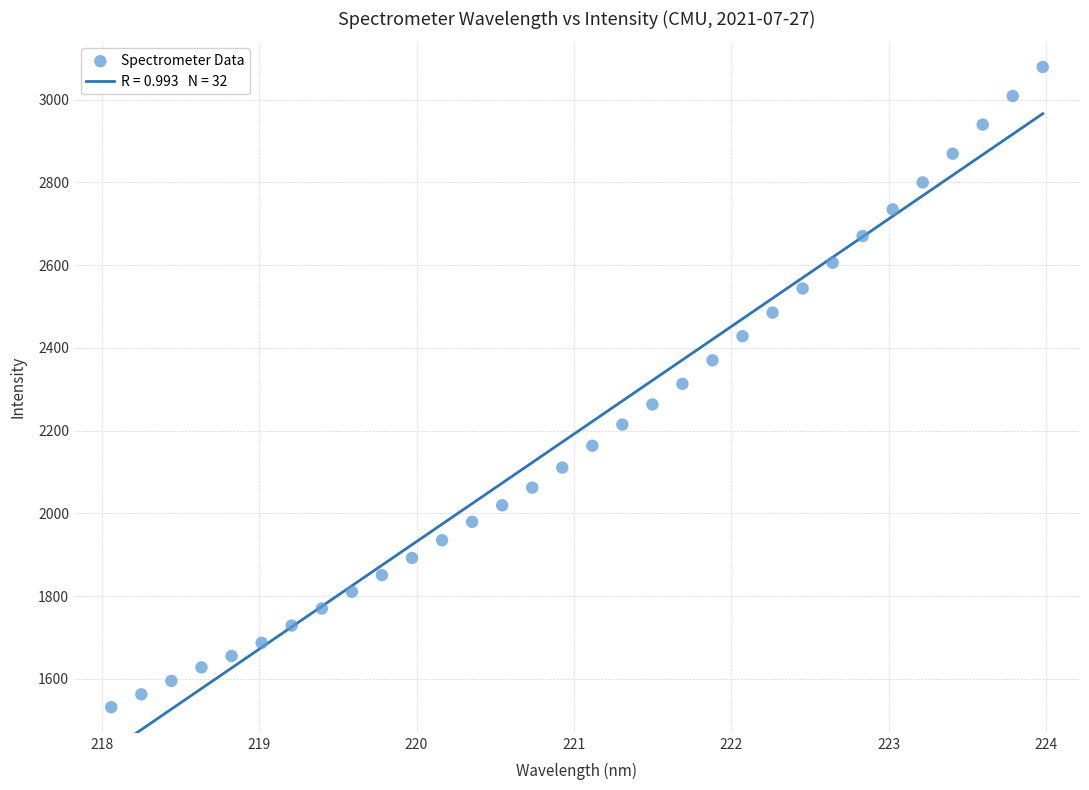

What is the range of X values (max minus min)?

5.9